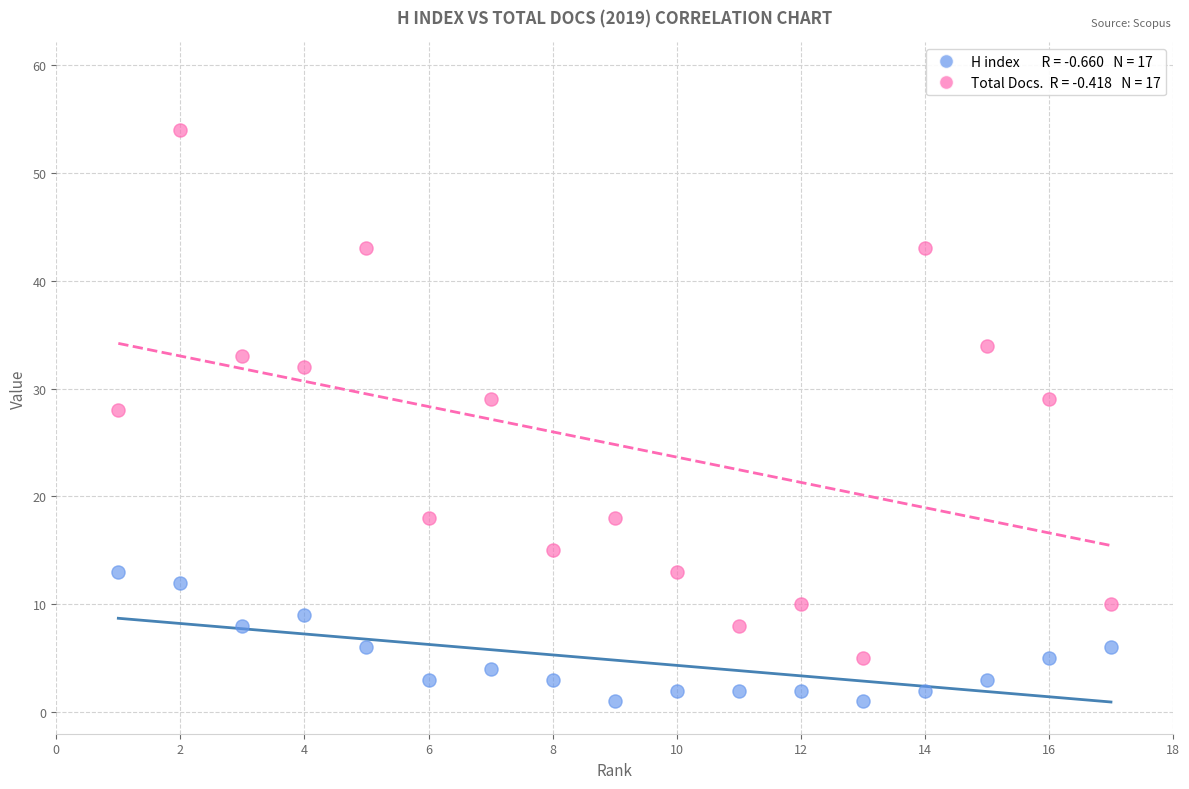

Across all data points, what is the range of X values (max minus min)?

16